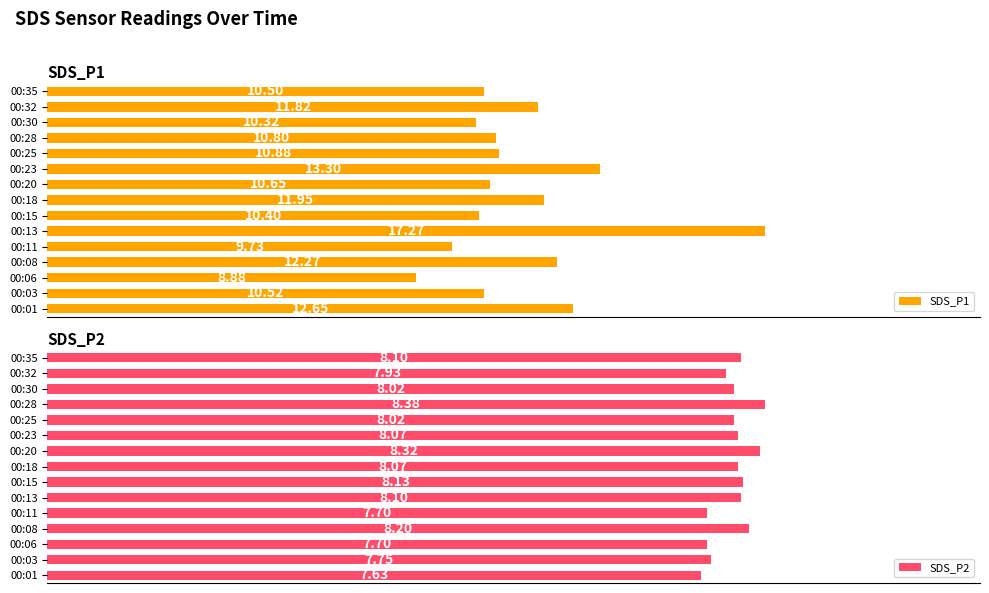

What is the difference between the second highest and second lowest values in the SDS_P2 series?

0.6